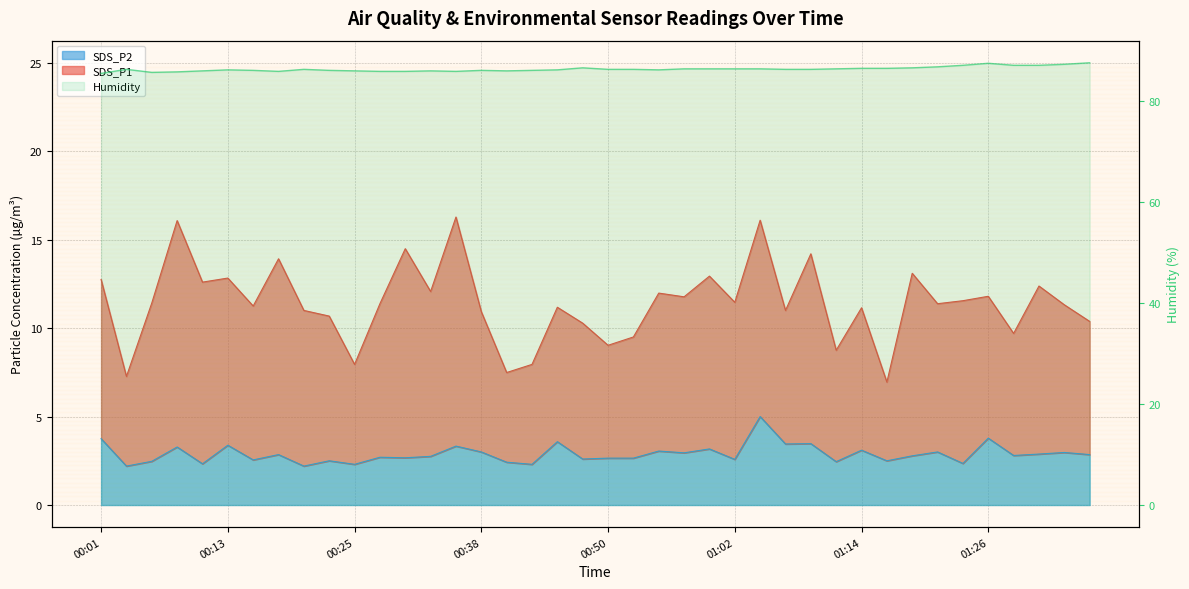

How many distinct data groups are displayed?

2